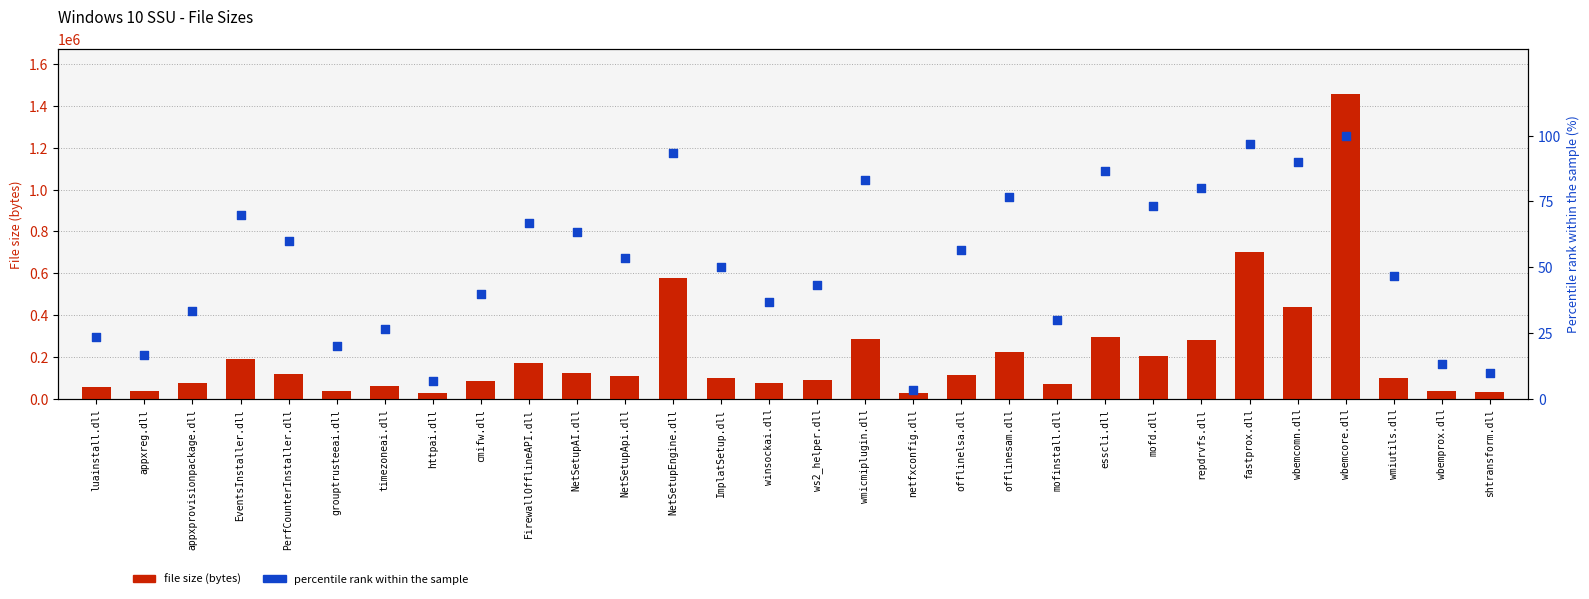

At which category is the sum across all series the highest?

wbemcore.dll